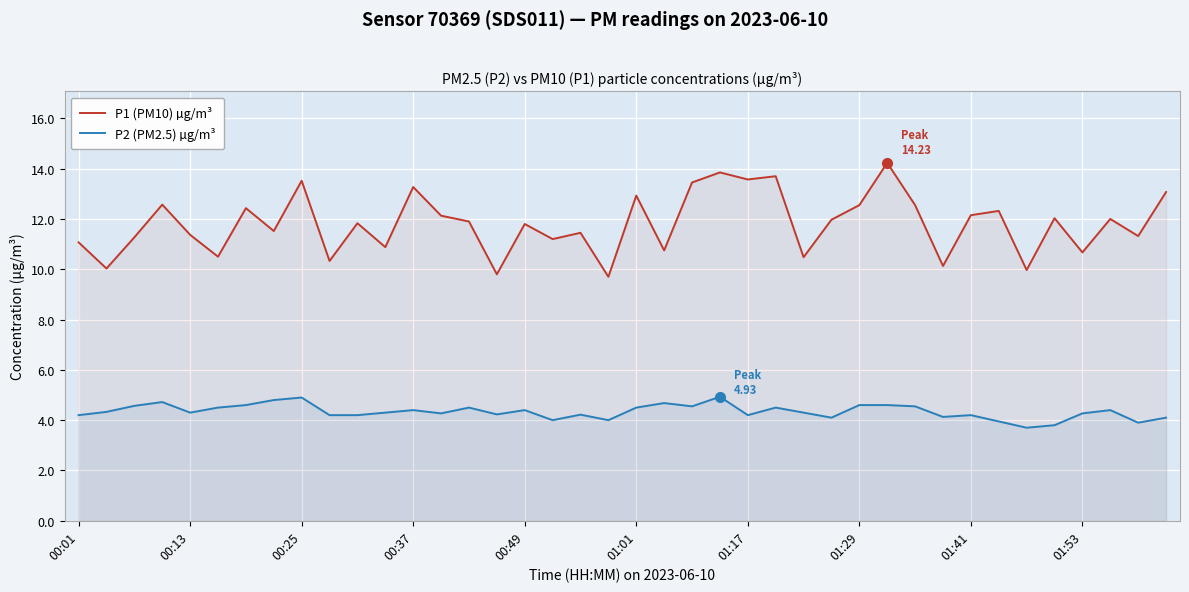

The value of P2 (PM2.5) µg/m³ at 01:17 is 4.2. True or false?

True